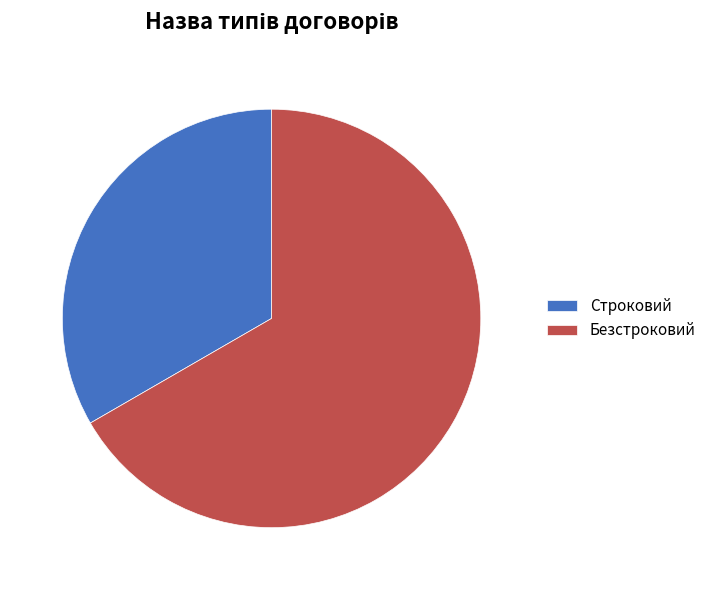

True or false: Безстроковий accounts for 77% of the total.

False